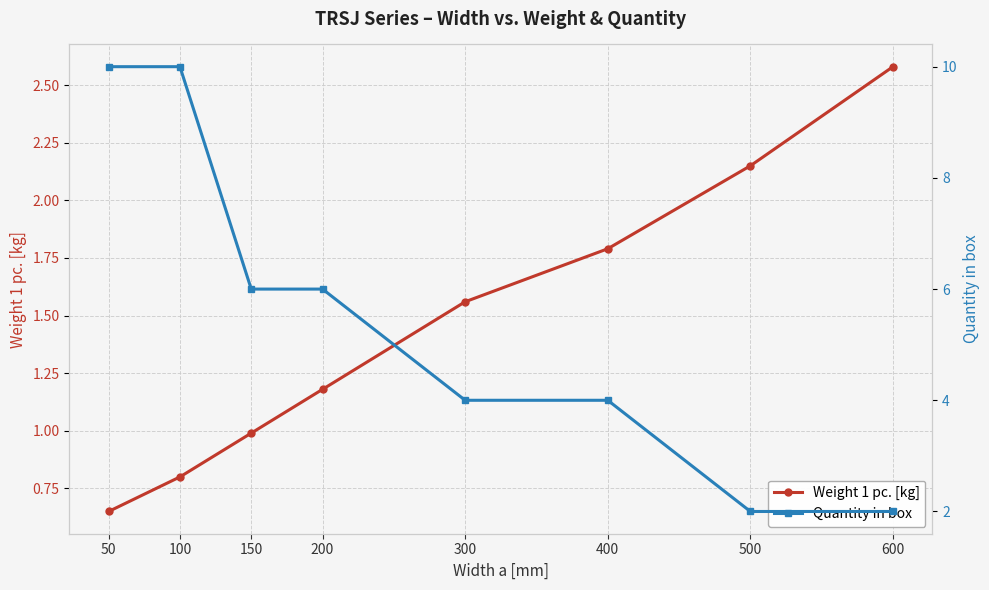

What is the approximate value of Quantity in box at 500?

2.0